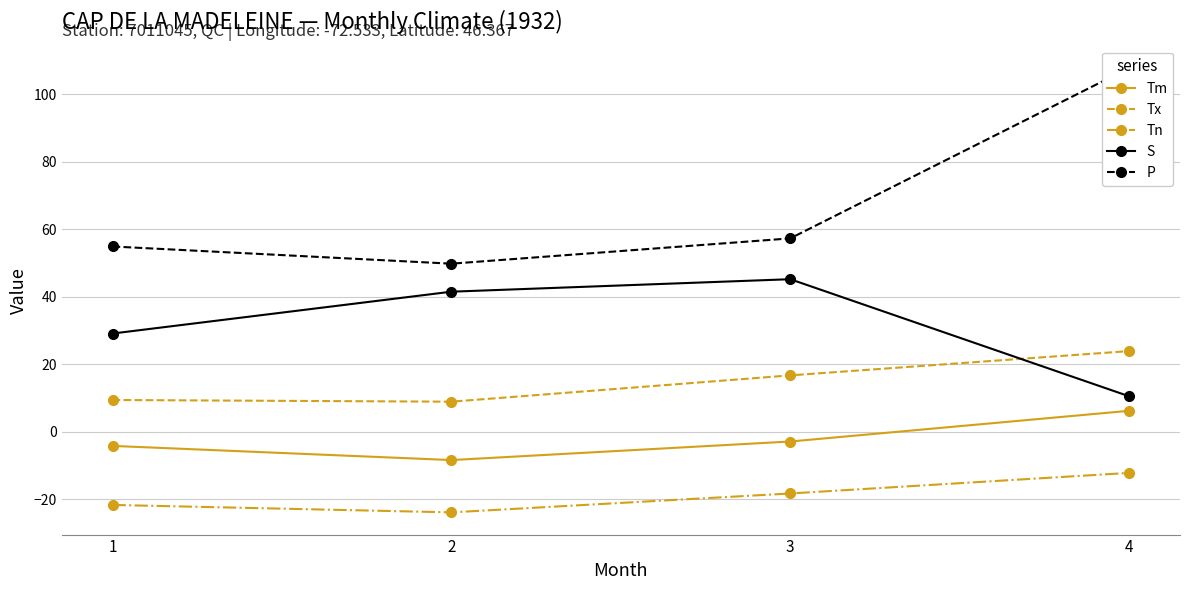

True or false: Tn and Tx cross at least once.

False